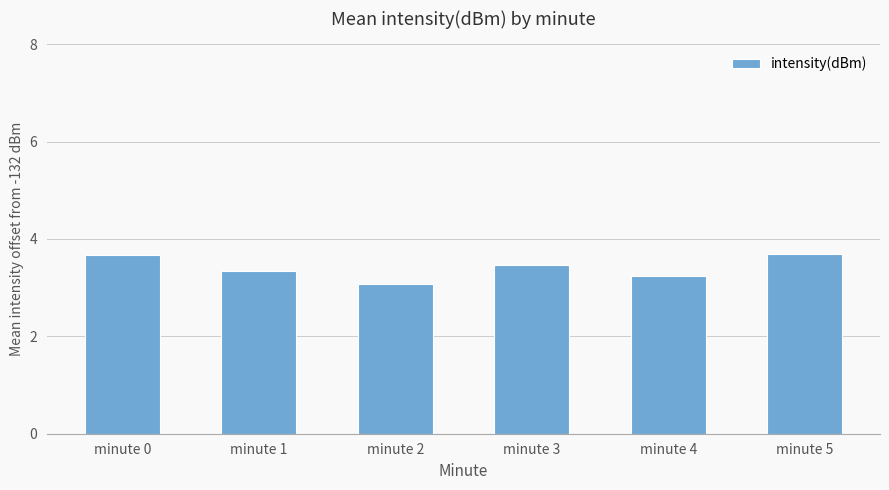

Does the chart contain stacked bars?

No